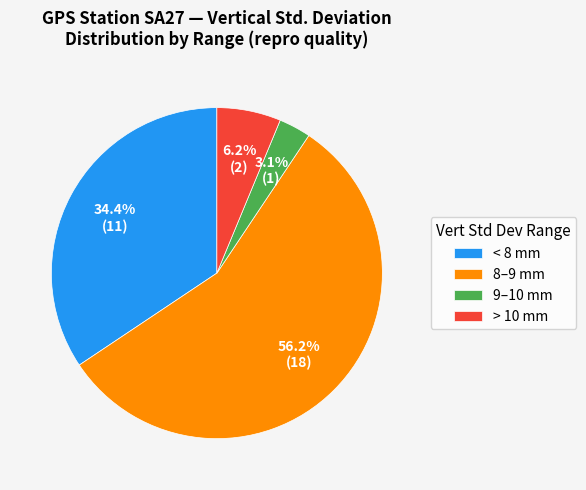

To the nearest percent, what is the average slice percentage?

25%